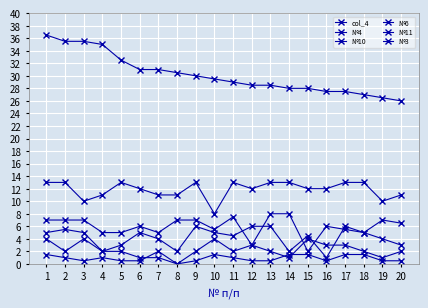

Rank the series by their maximum value, from lowest to highest.

№3, №4, №6, №10, №11, col_4